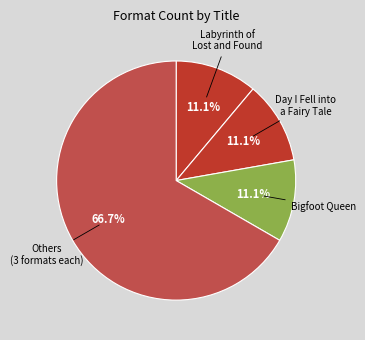

Which category has the biggest portion of the pie?

Others (3 formats each)